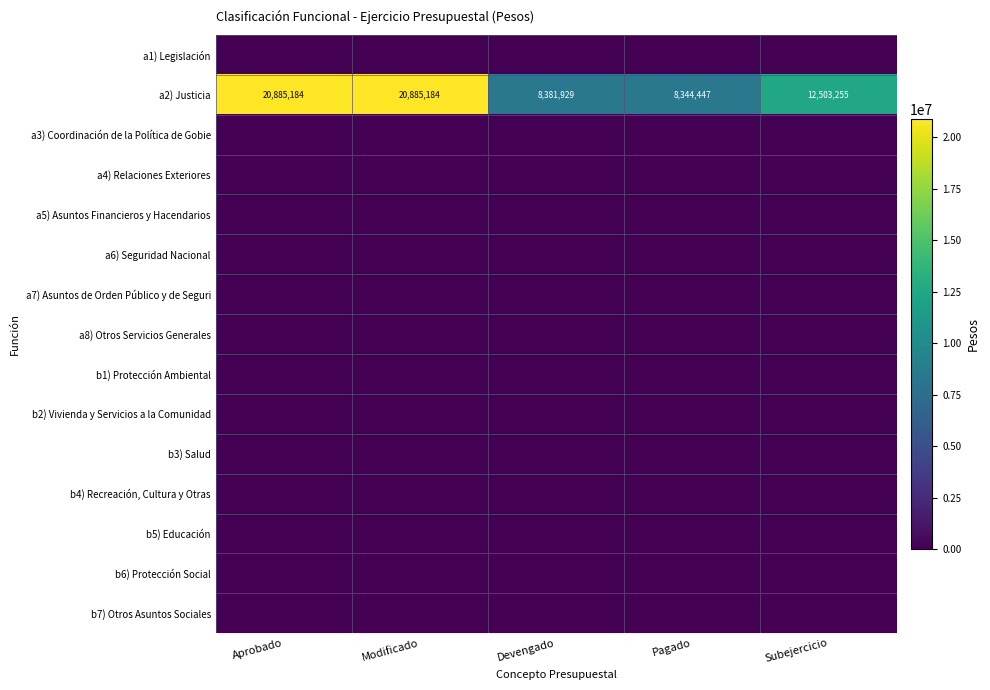

Where does the a2) Justicia series first go above 12503255?

Aprobado